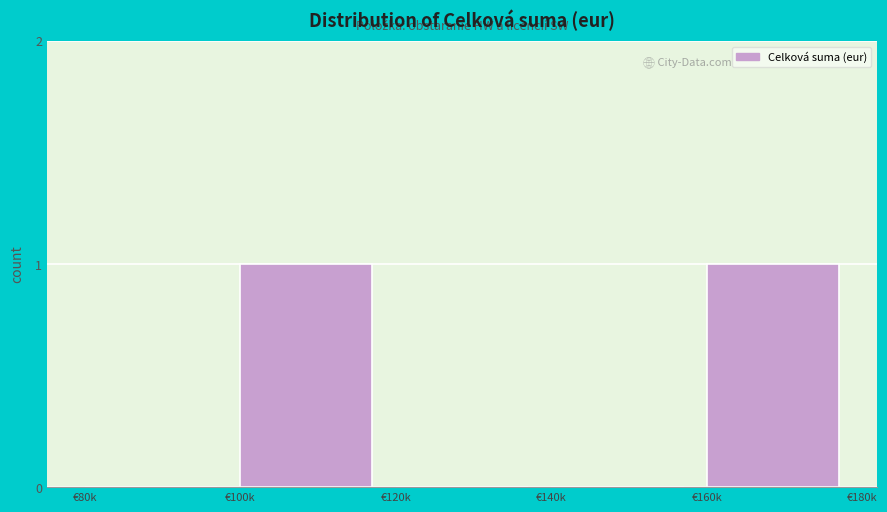

Reading left to right, extract all data points from this chart.

€80k=0	€100k=1	€120k=0	€140k=0	€160k=1